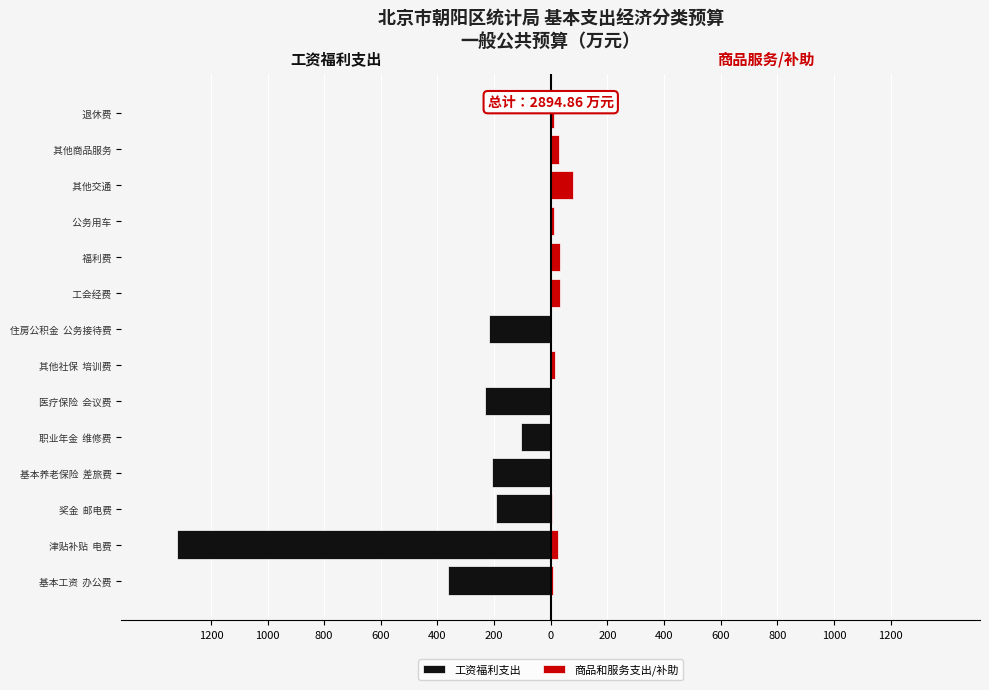

Is it true that 工资福利支出 equals -245.7 at 基本工资 办公费?

False